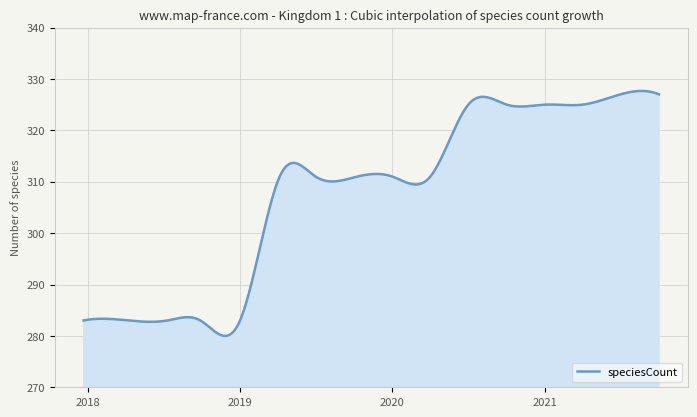

How many lines are shown in the chart?

1